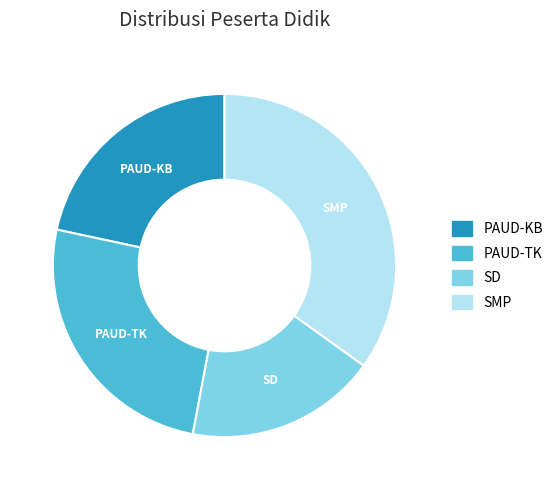

Approximately how many times larger is the value at SMP compared to PAUD-TK?

1.4